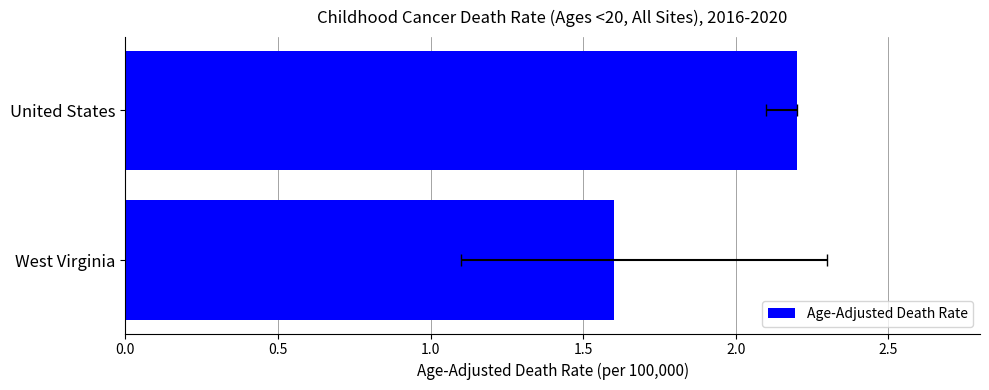

How many values are below 2?

1